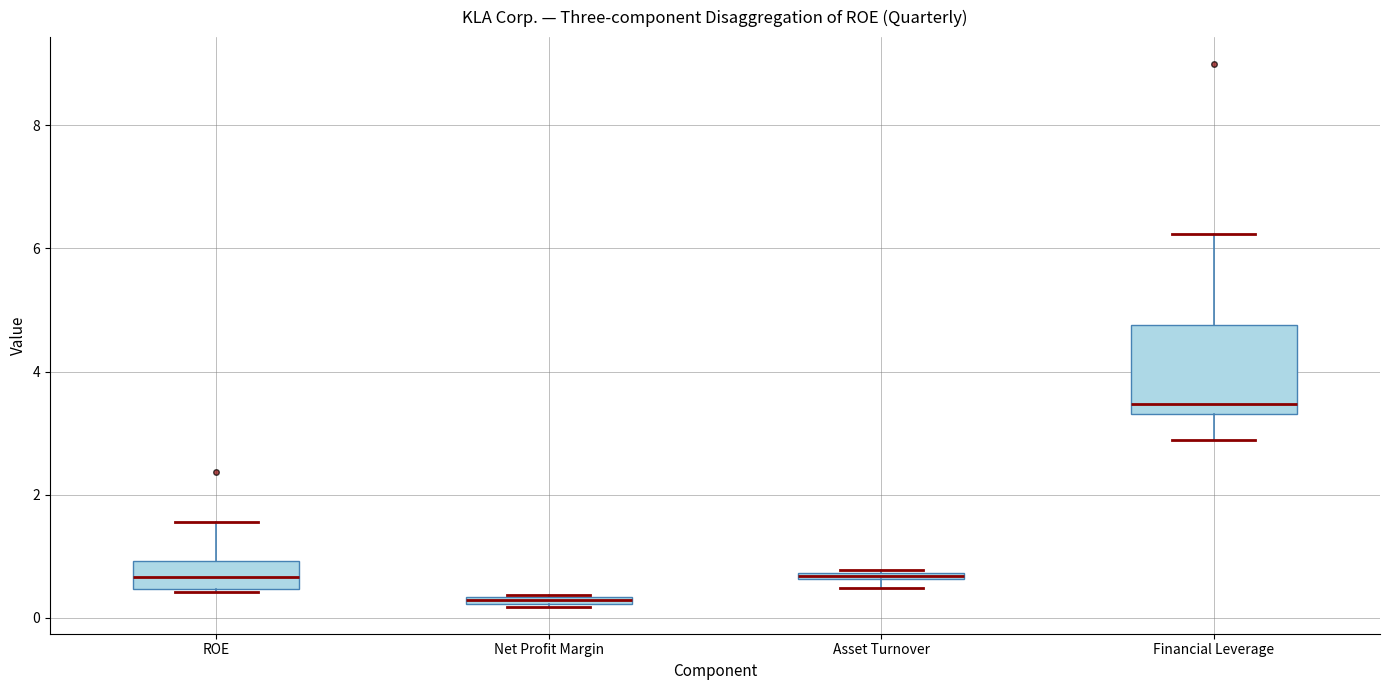

Where does the median line of the box for ROE sit on the y-axis? The values are not printed on the chart, so give them approximately, as read against the axis.

0.6